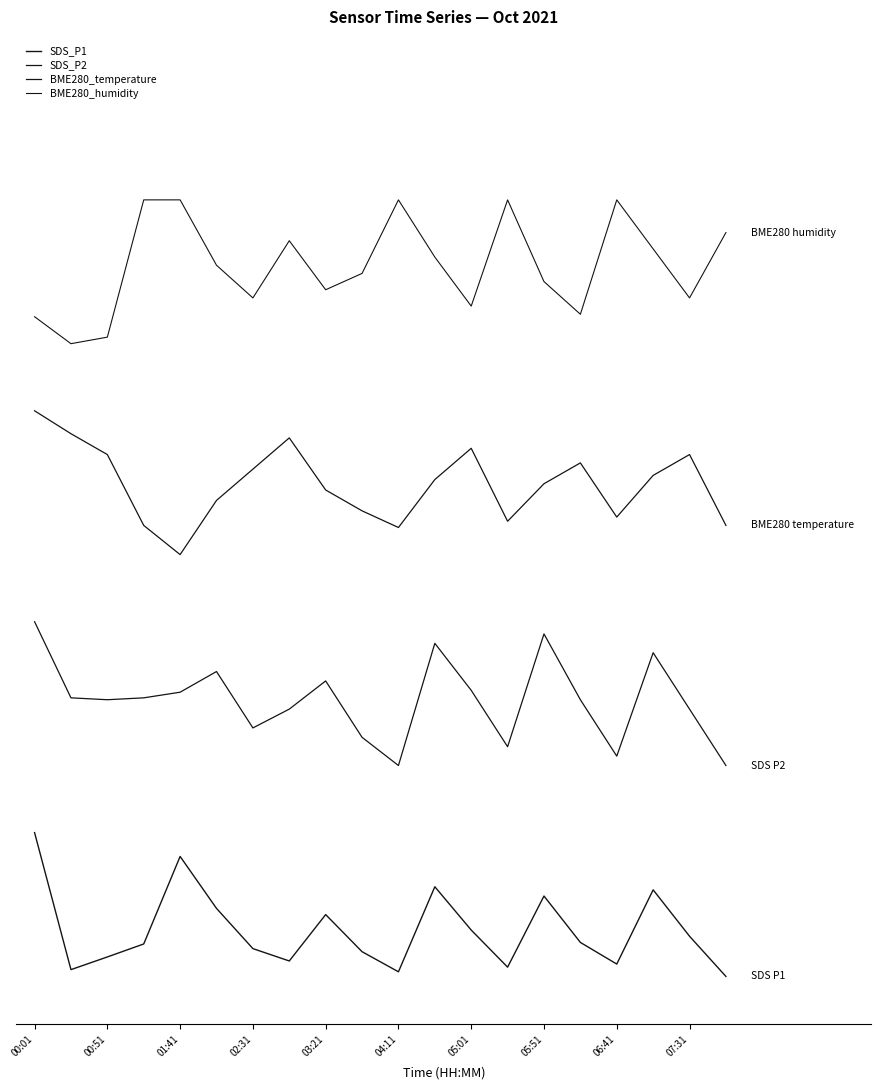

Is this an area chart (filled region under the line)?

No